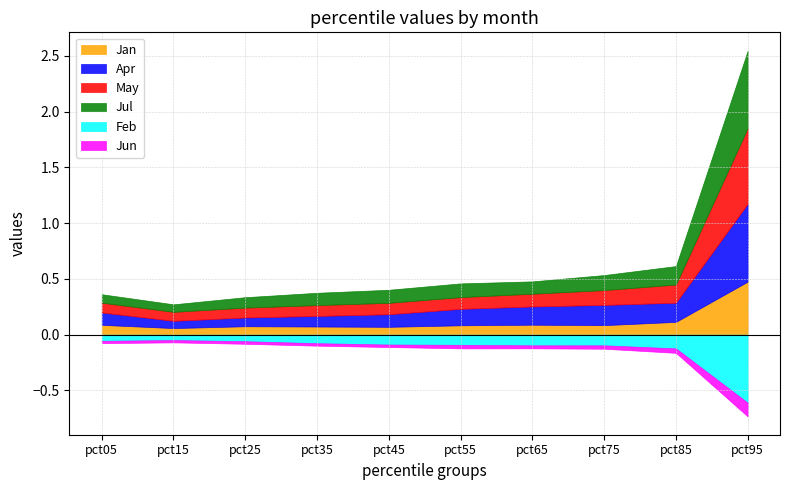

At which category does Jun reach its first local valley?

pct15